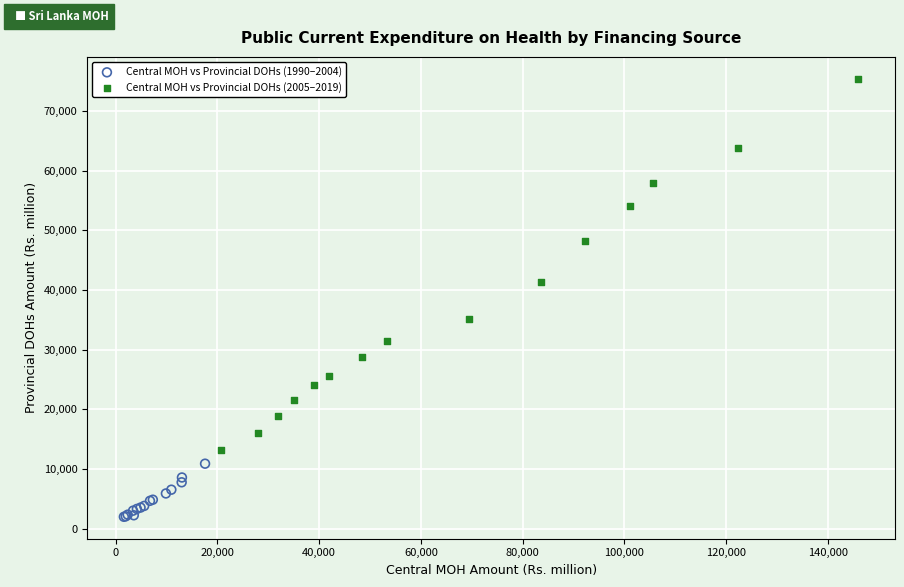

Which series has the largest Y range (max minus min)?

Central MOH vs Provincial DOHs (2005–2019)